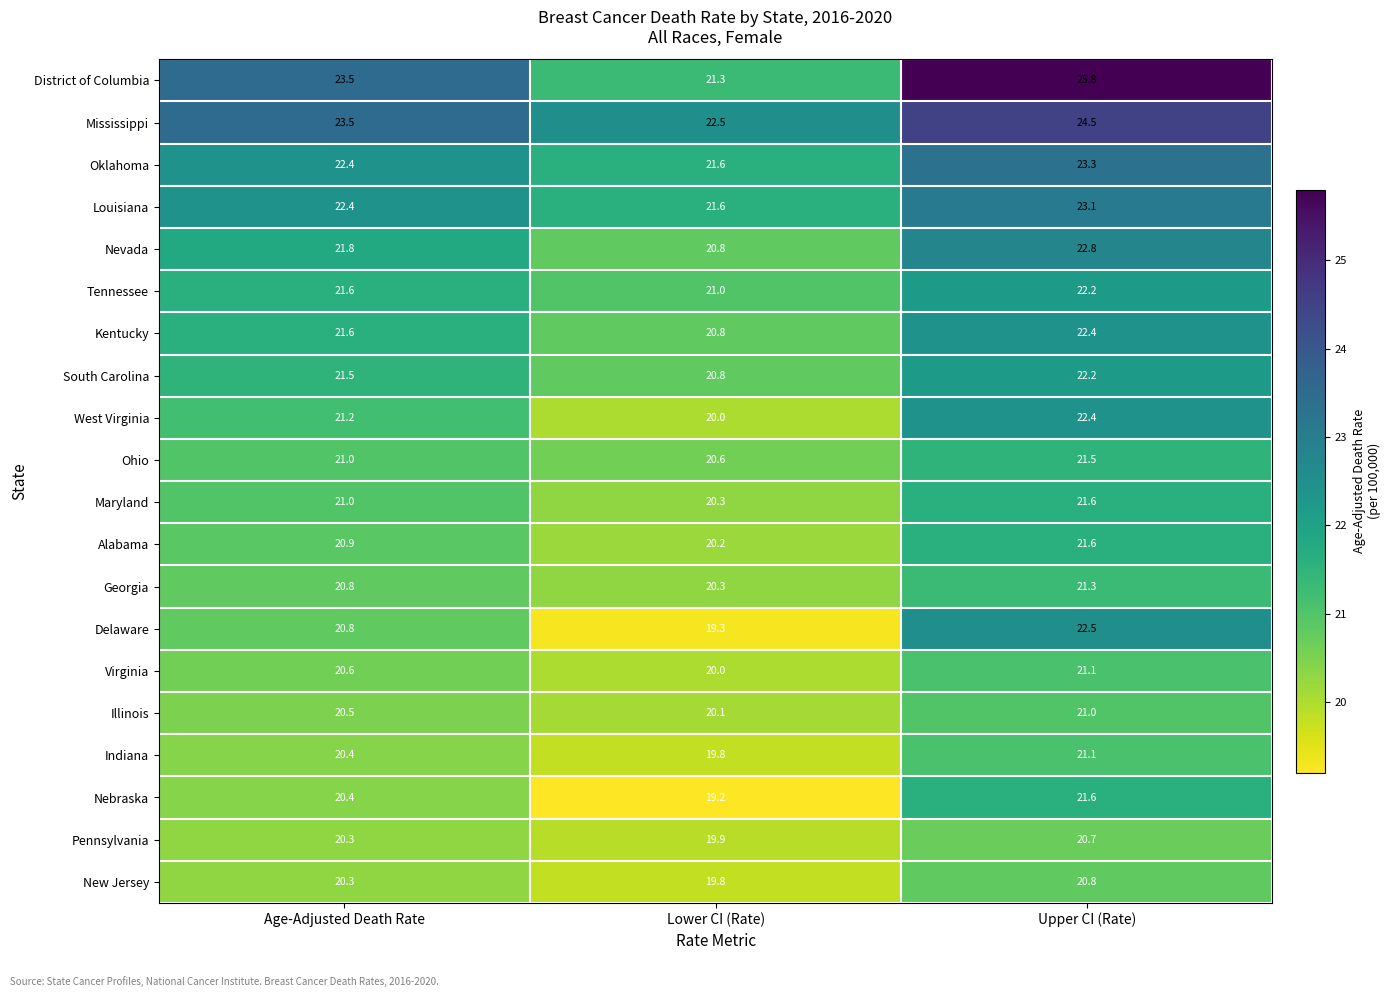

Which series has the largest range (max minus min)?

District of Columbia